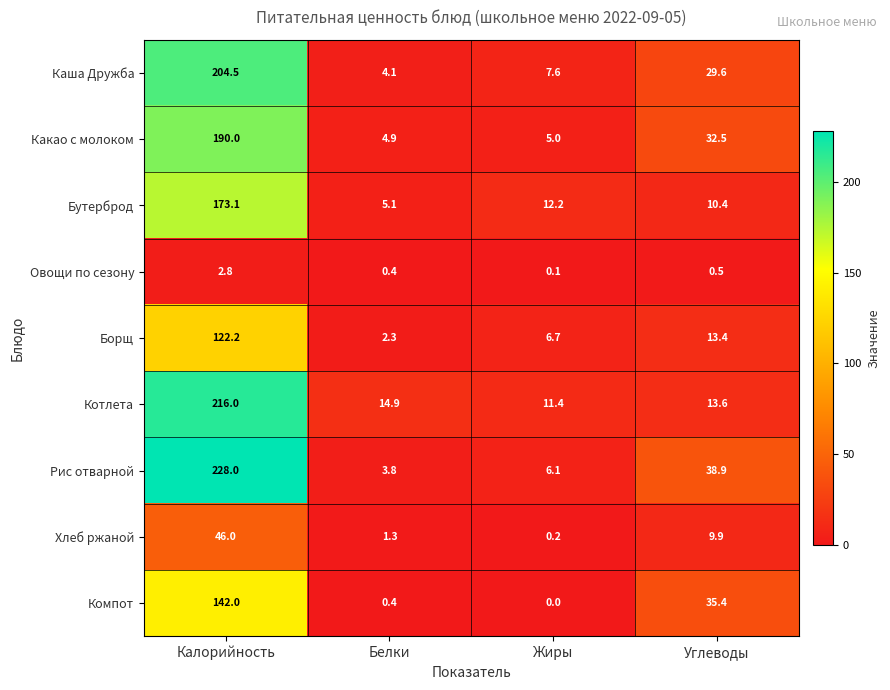

Which series has the widest spread of values?

Рис отварной